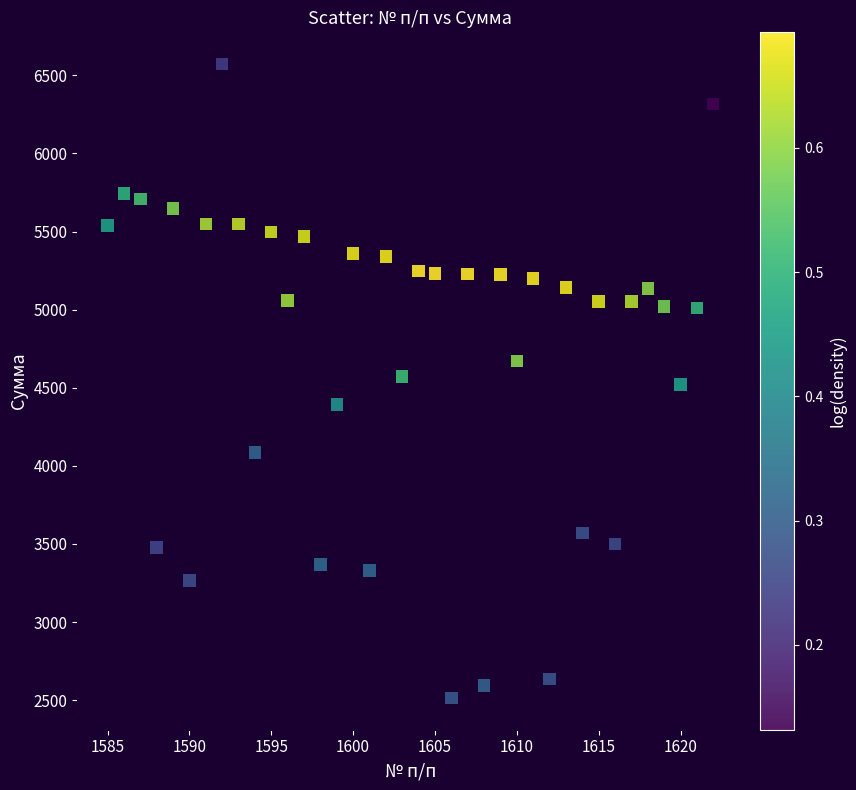

What is the range of Y values (max minus min)?

4058.3